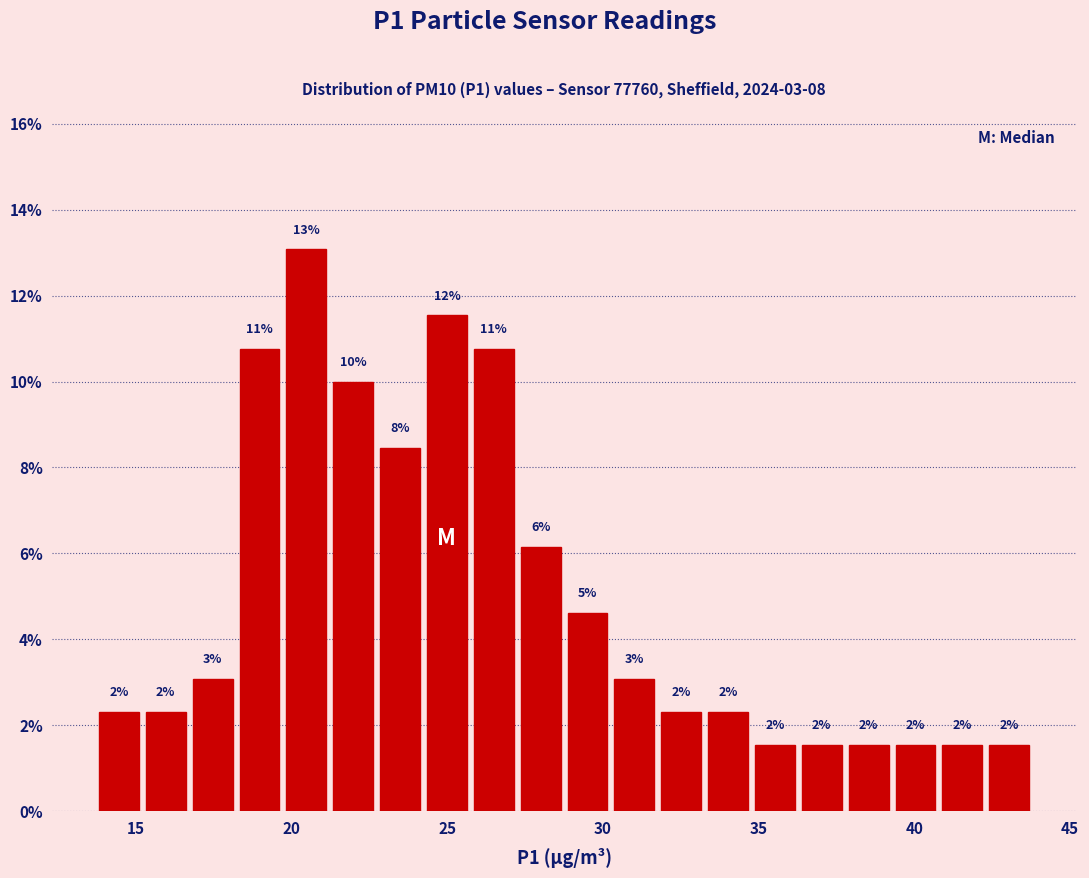

Read against the x-axis, roughly where is the centre of the tallest bar?

20.5